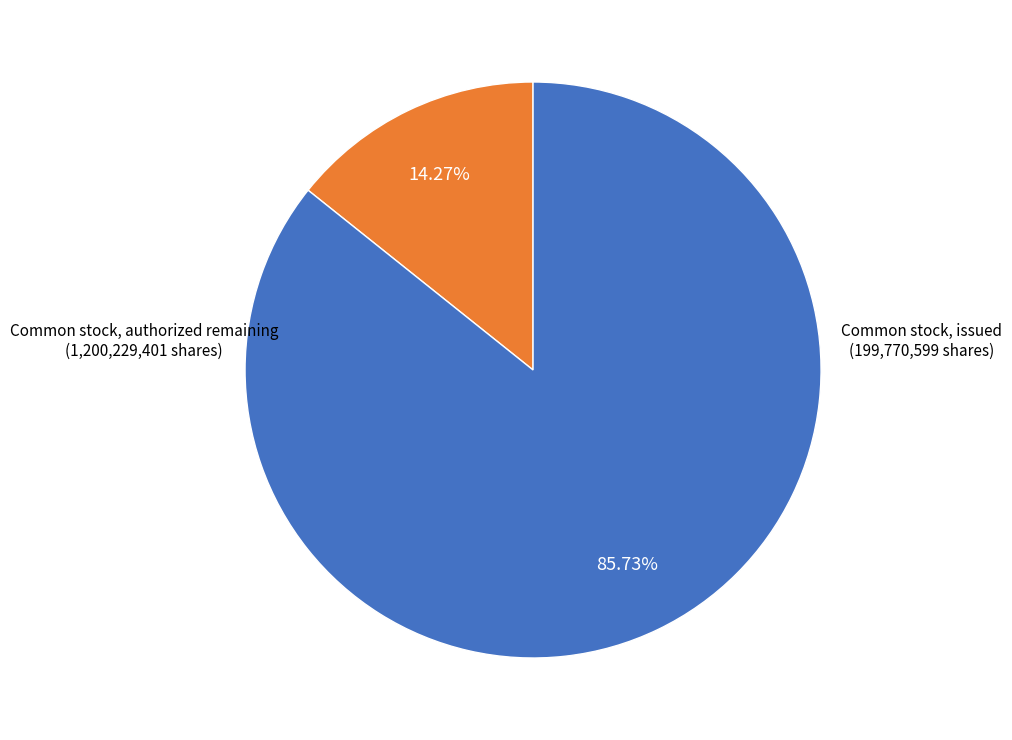

Does any single category account for the majority?

Yes